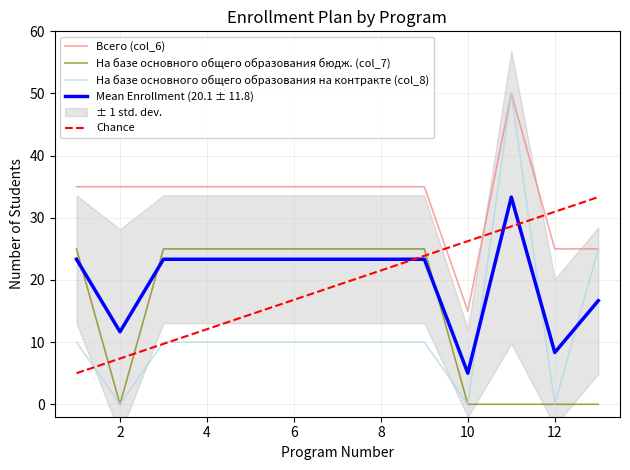

Rank the series at 12 from lowest to highest value.

На базе основного общего образования бюдж. (col_7), На базе основного общего образования на контракте (col_8), Всего (col_6)